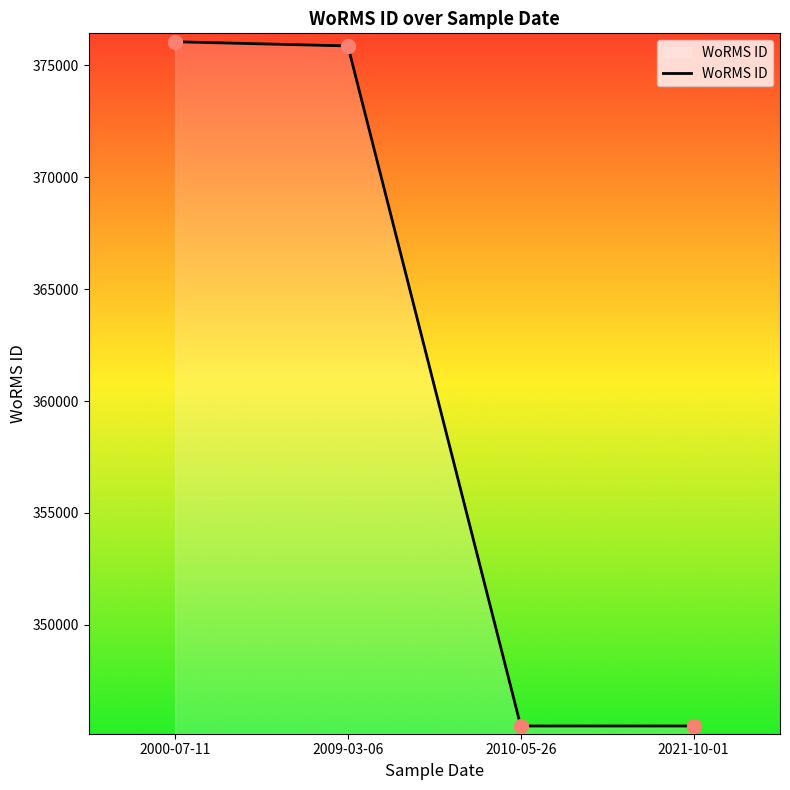

What is the change in value from 2009-03-06 to 2010-05-26?

-30367